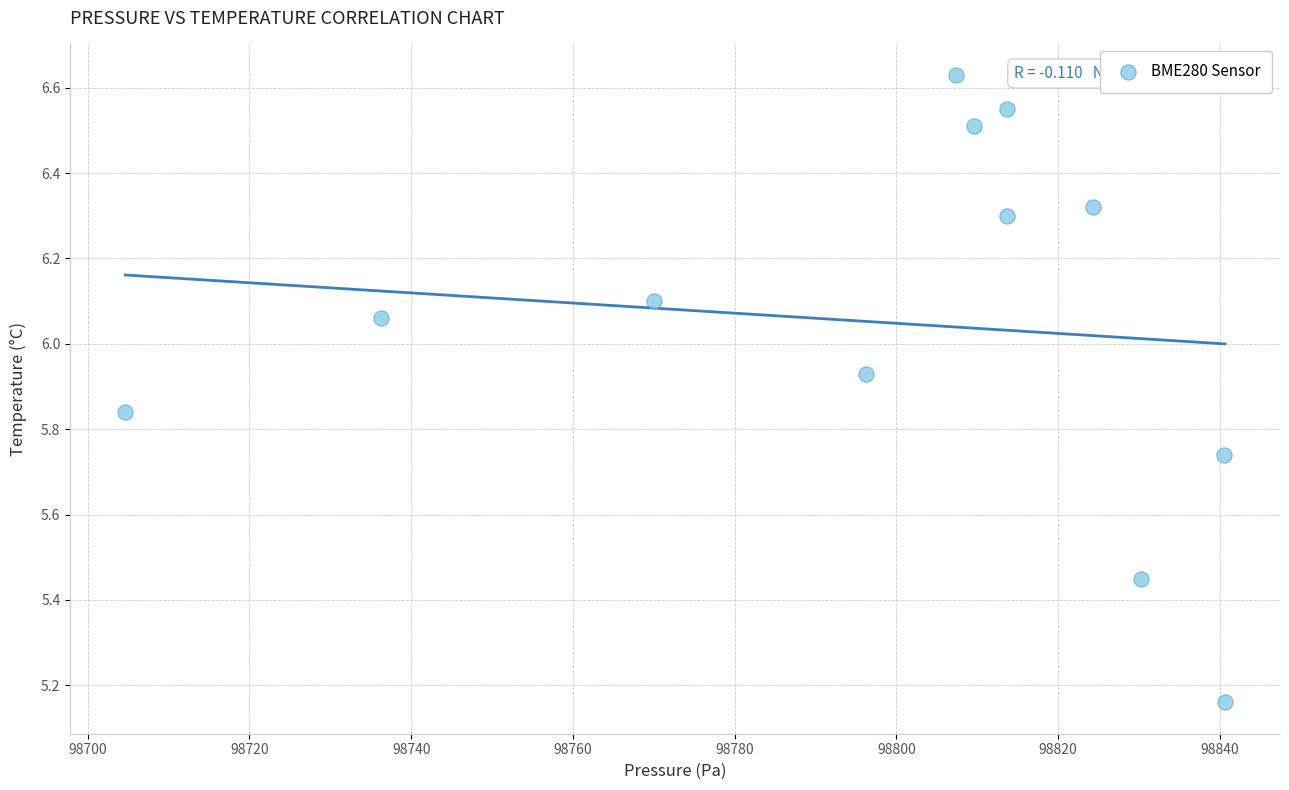

What is the range of X values (max minus min)?

136.0